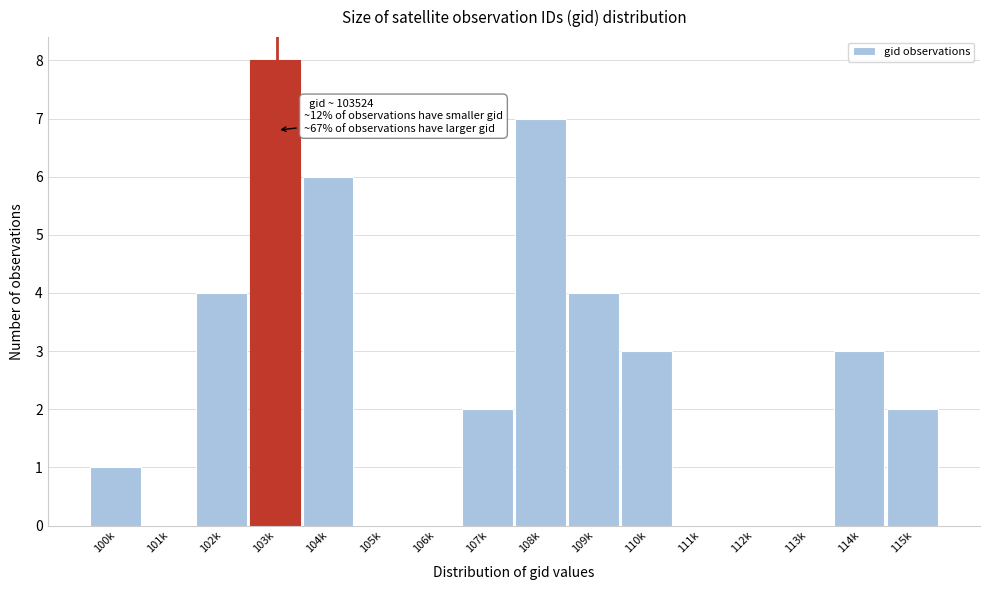

Reading left to right, extract all data points from this chart.

100k=1	101k=0	102k=4	103k=8	104k=6	105k=0	106k=0	107k=2	108k=7	109k=4	110k=3	111k=0	112k=0	113k=0	114k=3	115k=2